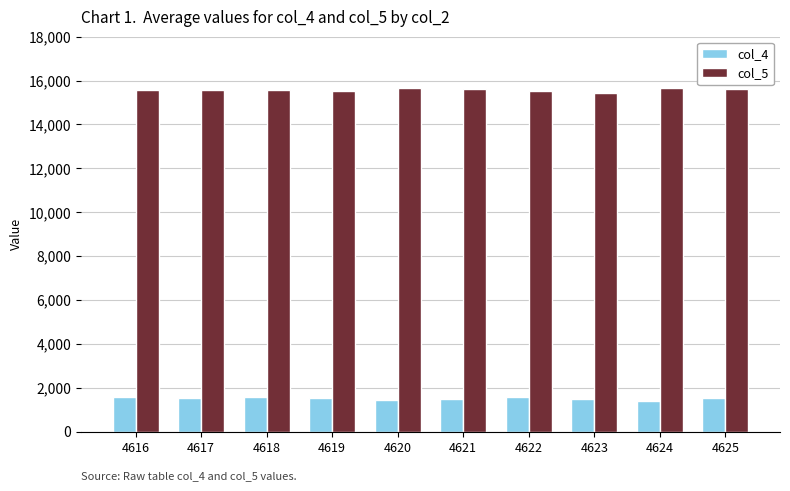

What is the sum of all col_5 values?

155689